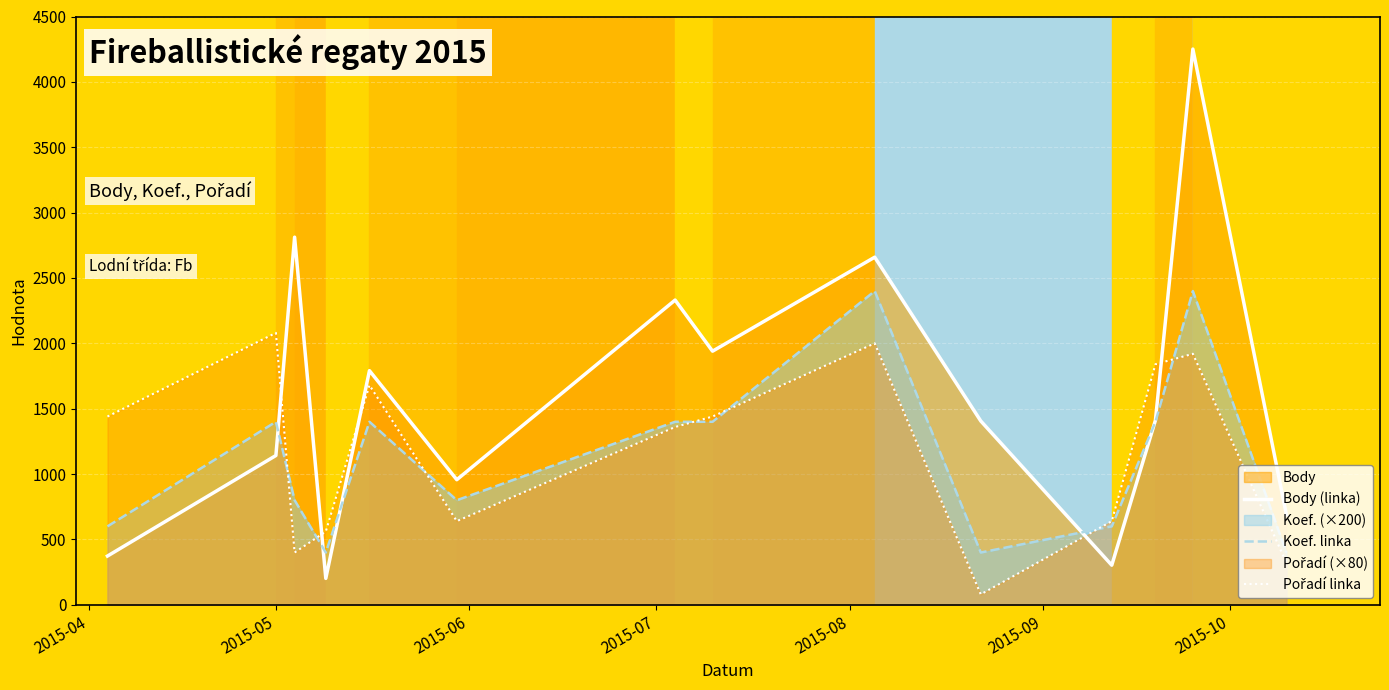

What is the lowest value of the Body (linka) series?

202